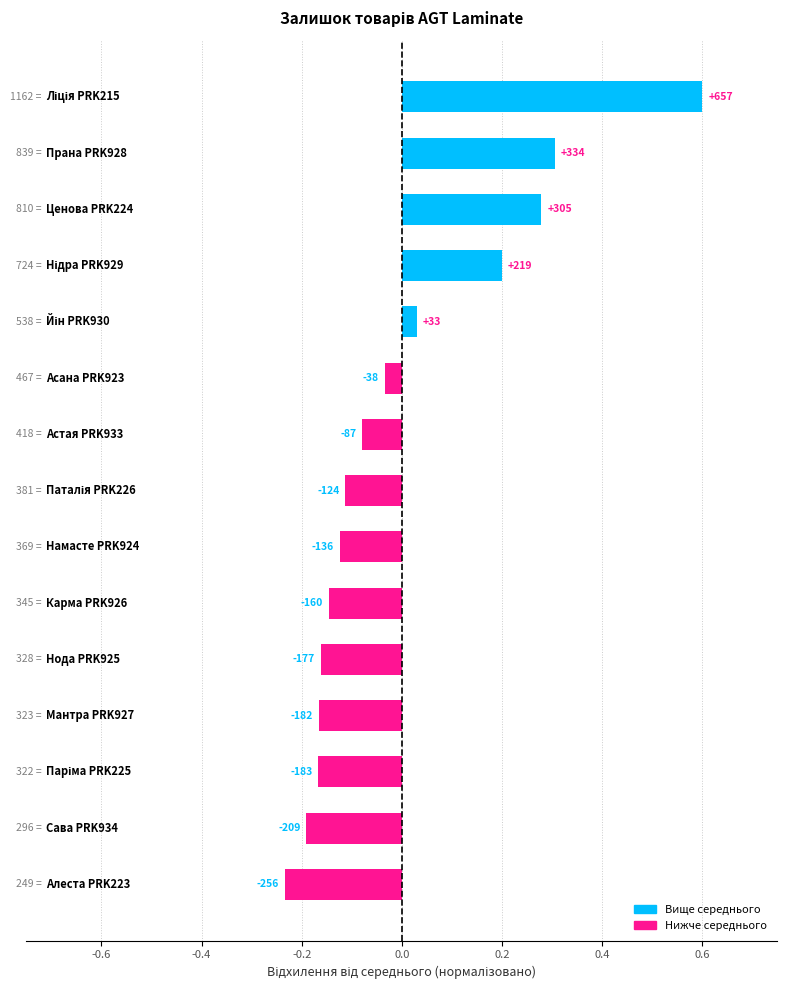

Are the bars horizontal?

Yes